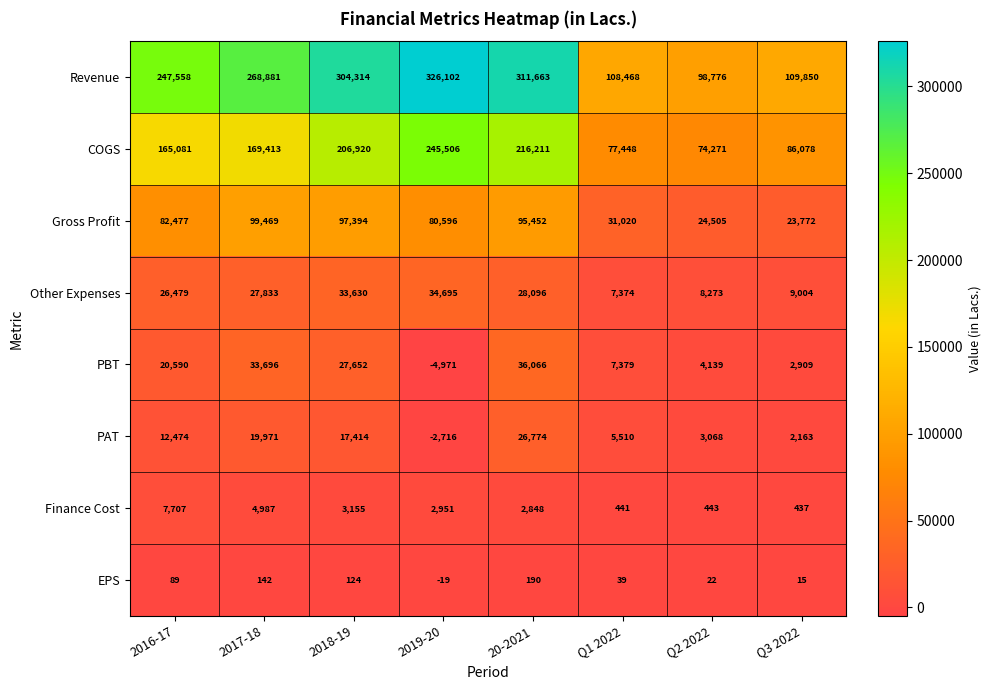

What is the difference between the second highest and minimum values in the COGS series?

141940